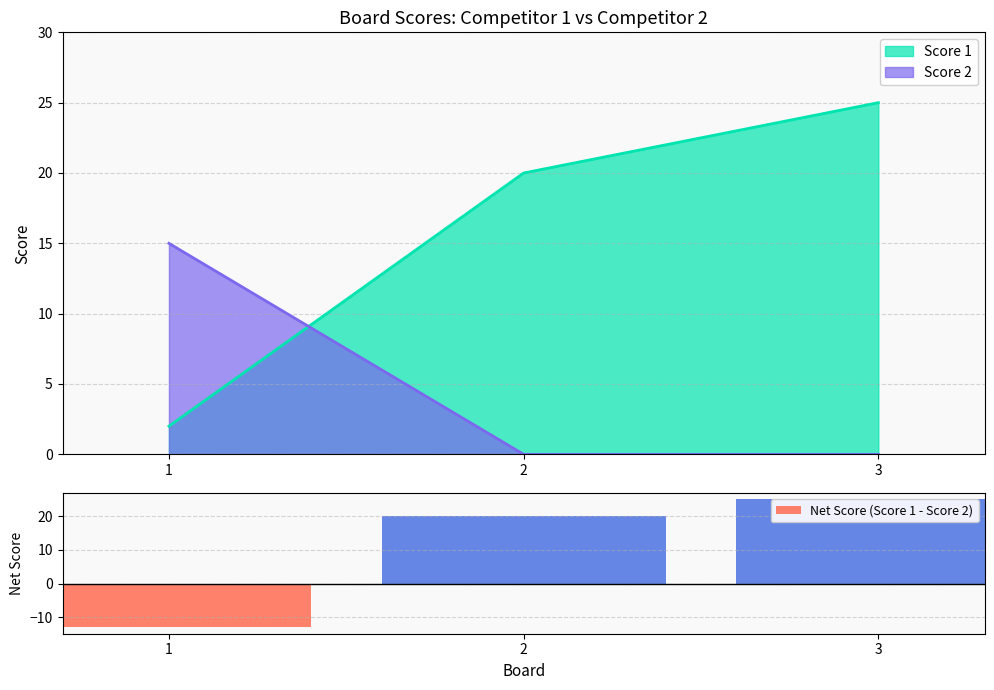

Between 3 and 2, which is larger?

3